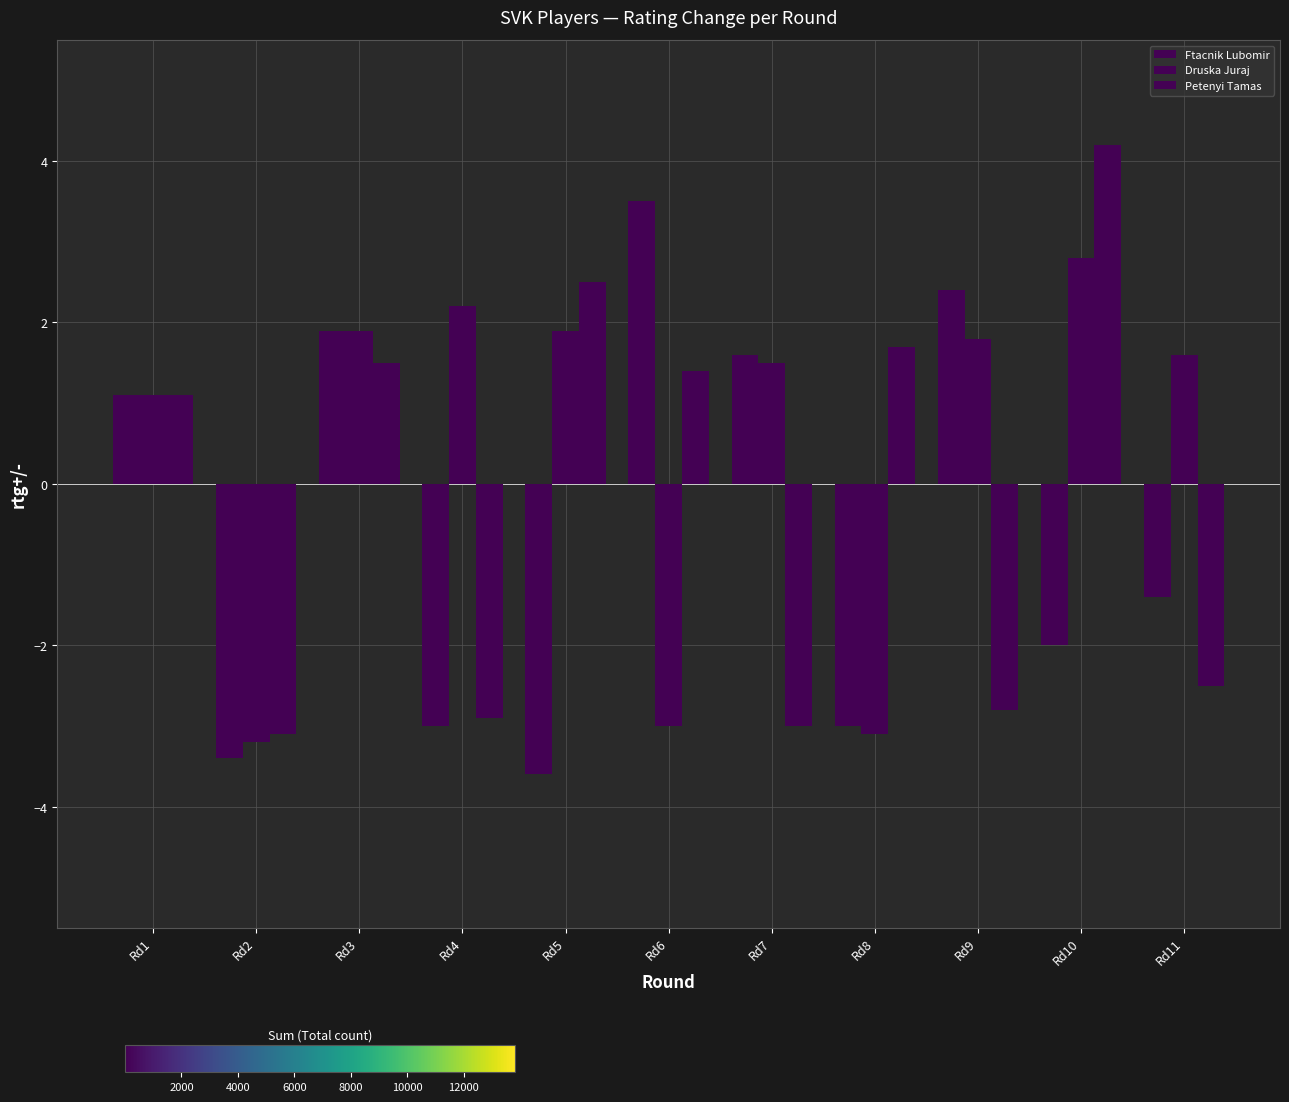

Does the chart contain any negative values?

Yes